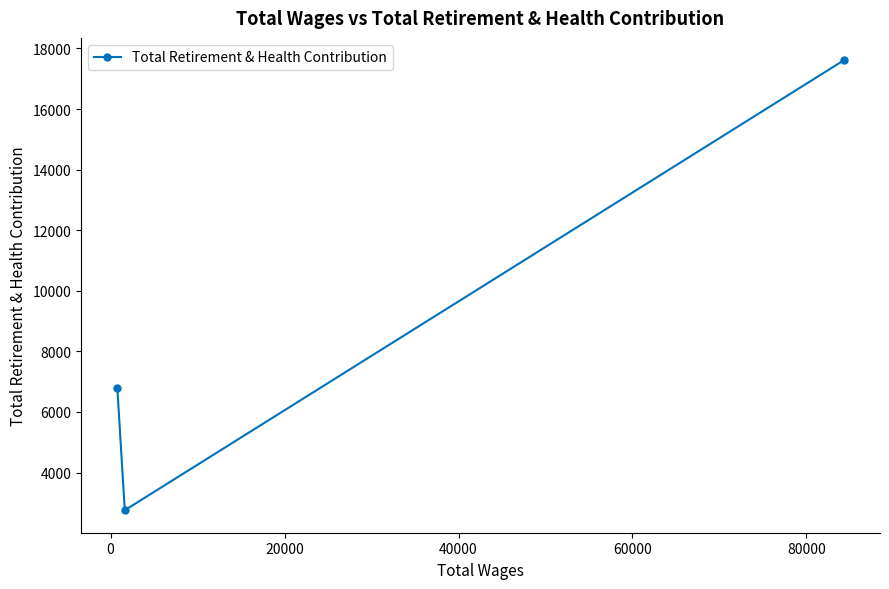

What is the difference between the maximum and second lowest values?

10818